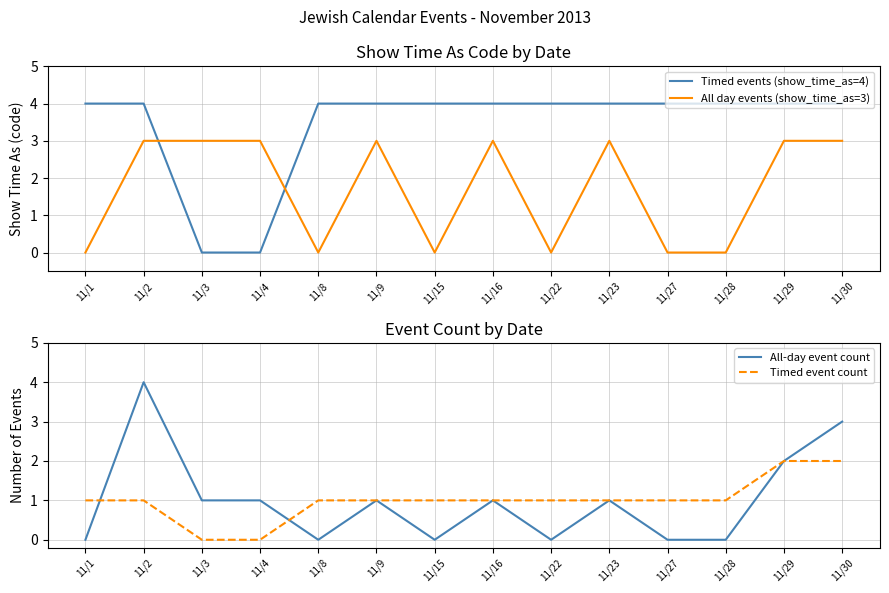

Reading right to left, list all the values displayed in this chart.

Timed events (show_time_as=4): 11/30=4	11/29=4	11/28=4	11/27=4	11/23=4	11/22=4	11/16=4	11/15=4	11/9=4	11/8=4	11/4=0	11/3=0	11/2=4	11/1=4
All day events (show_time_as=3): 11/30=3	11/29=3	11/28=0	11/27=0	11/23=3	11/22=0	11/16=3	11/15=0	11/9=3	11/8=0	11/4=3	11/3=3	11/2=3	11/1=0
All-day event count: 11/30=3	11/29=2	11/28=0	11/27=0	11/23=1	11/22=0	11/16=1	11/15=0	11/9=1	11/8=0	11/4=1	11/3=1	11/2=4	11/1=0
Timed event count: 11/30=2	11/29=2	11/28=1	11/27=1	11/23=1	11/22=1	11/16=1	11/15=1	11/9=1	11/8=1	11/4=0	11/3=0	11/2=1	11/1=1